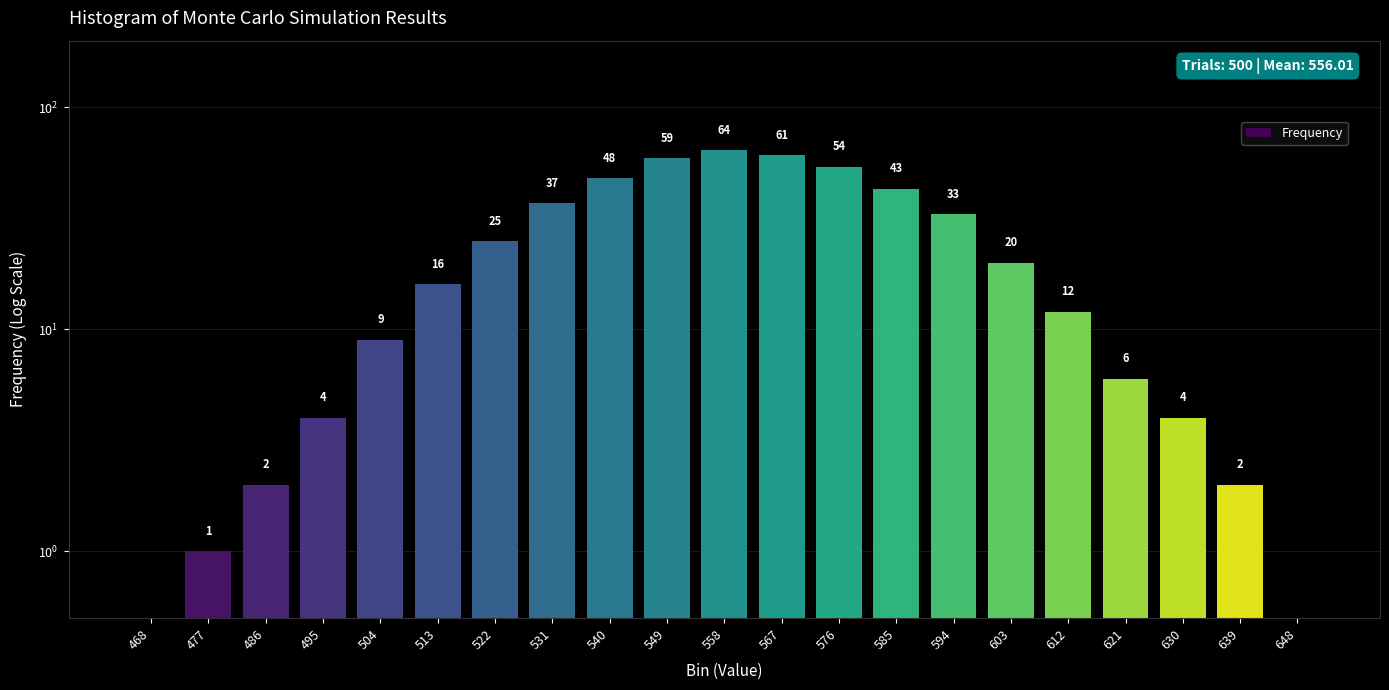

What value does the data have at 639?

2.0